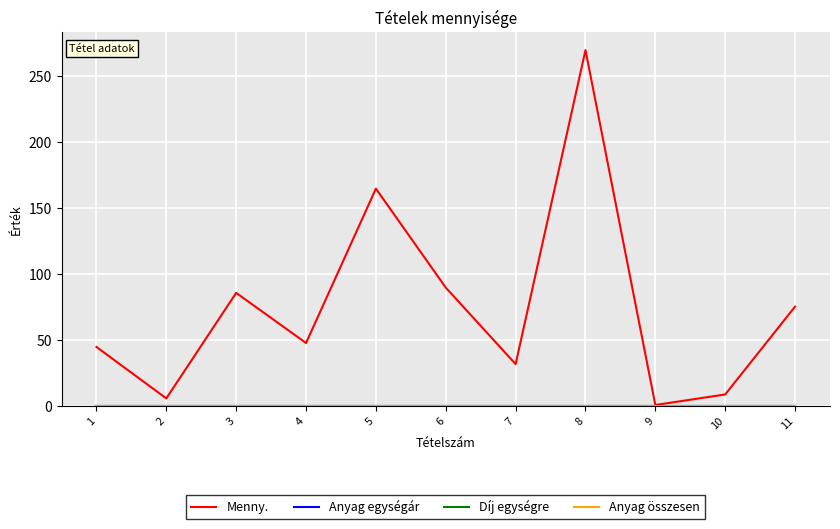

Reading left to right, list all the values displayed in this chart.

Menny.: 45.0	6.0	86.0	48.0	165.0	90.0	32.0	270.0	1.0	9.0	75.6
Anyag egységár: 0.0	0.0	0.0	0.0	0.0	0.0	0.0	0.0	0.0	0.0	0.0
Díj egységre: 0.0	0.0	0.0	0.0	0.0	0.0	0.0	0.0	0.0	0.0	0.0
Anyag összesen: 0.0	0.0	0.0	0.0	0.0	0.0	0.0	0.0	0.0	0.0	0.0